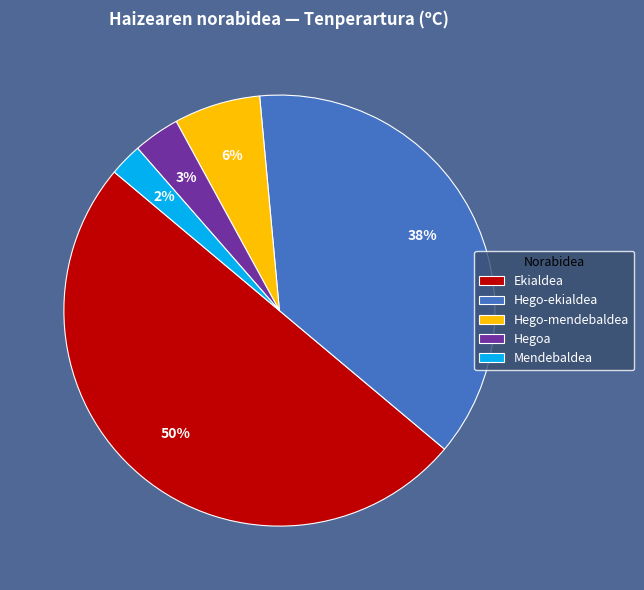

Is it true that Hego-ekialdea is 1% of the pie?

False